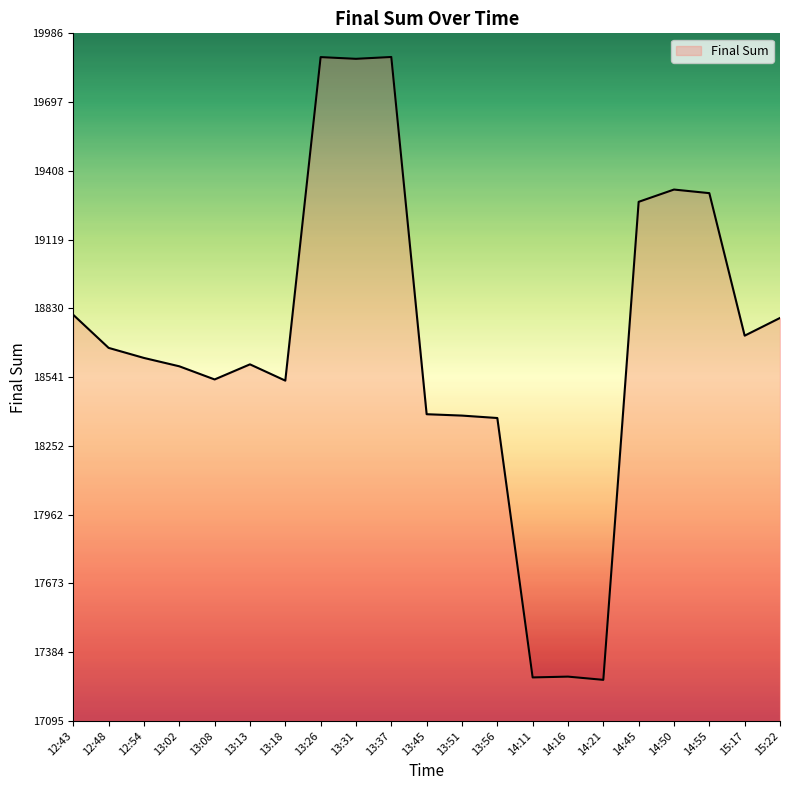

What is the difference between the values at 13:37 and 14:16?

2604.5